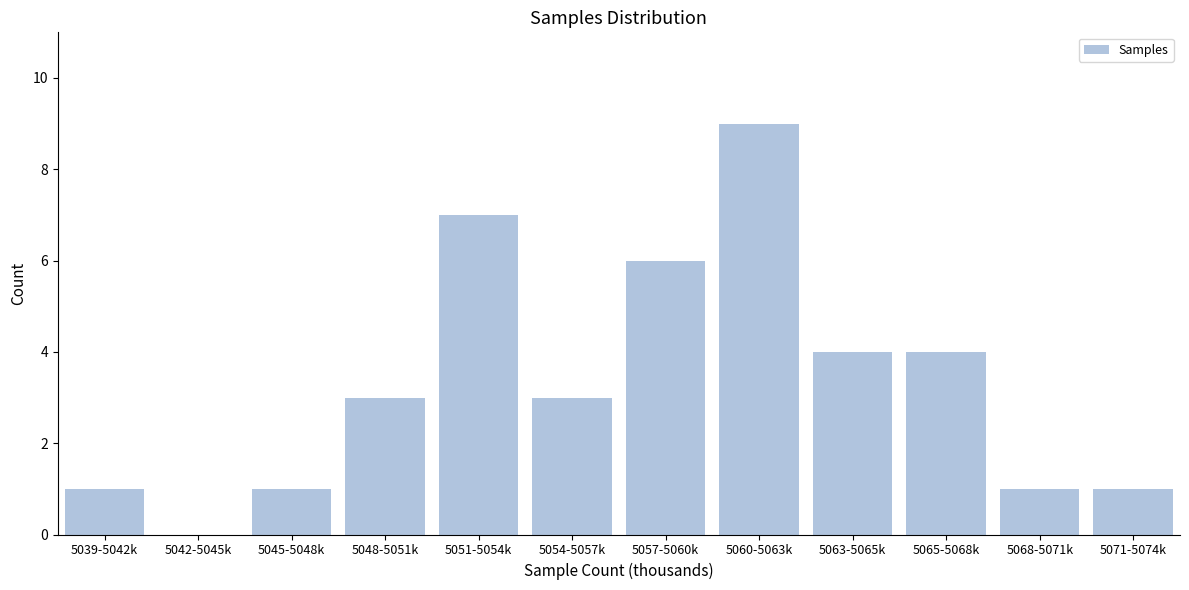

Reading left to right, list all the values displayed in this chart.

5039-5042k=1	5042-5045k=0	5045-5048k=1	5048-5051k=3	5051-5054k=7	5054-5057k=3	5057-5060k=6	5060-5063k=9	5063-5065k=4	5065-5068k=4	5068-5071k=1	5071-5074k=1